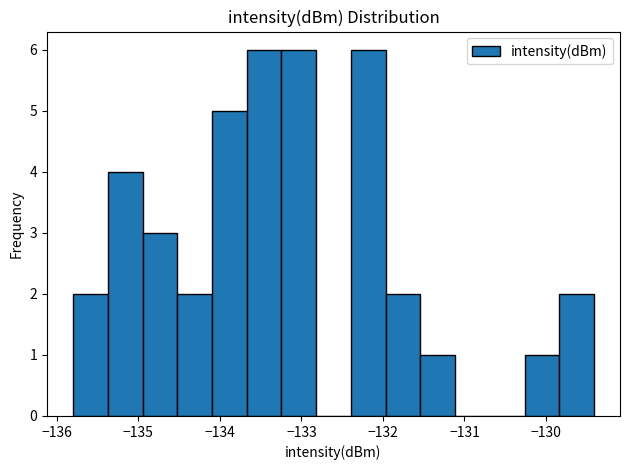

How tall is the bar that spans -132.4 to -132.0 on the x-axis? Neither the bar edges nor the heights are printed on the chart, so give them approximately, as read against the axes.

6